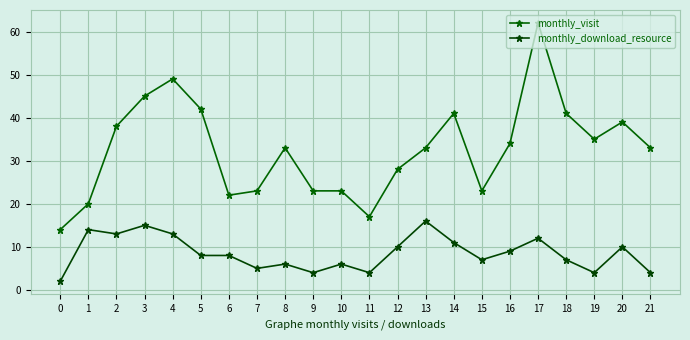

Which series has the largest total across all categories?

monthly_visit